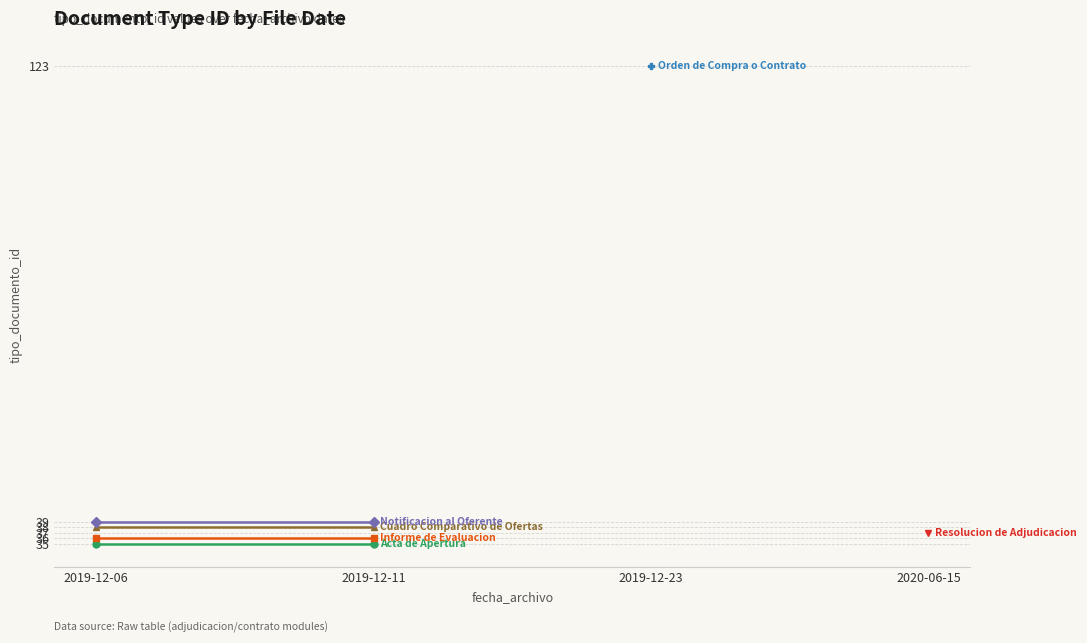

At which category is the sum across all series the highest?

2019-12-06